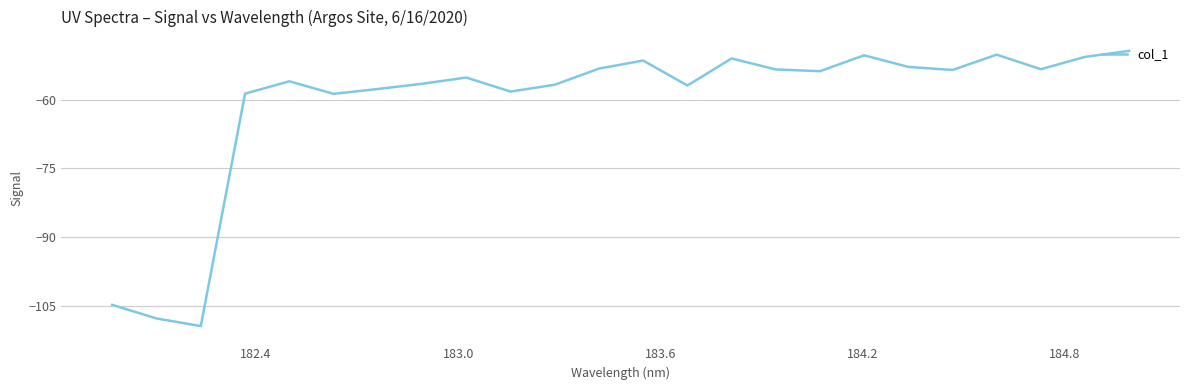

How many series are shown in this chart?

1